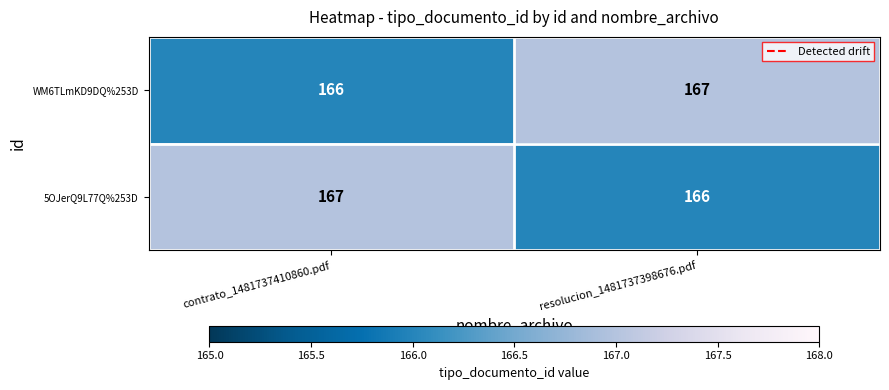

What is the total value across all series at resolucion_1481737398676.pdf?

333